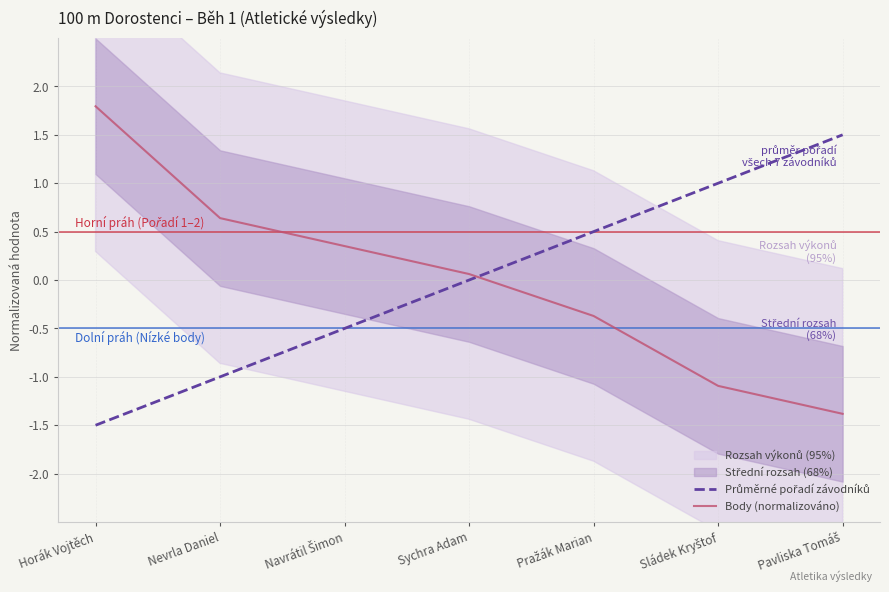

Which category has the lowest value in the Body (normalizováno) series?

Pavliska Tomáš